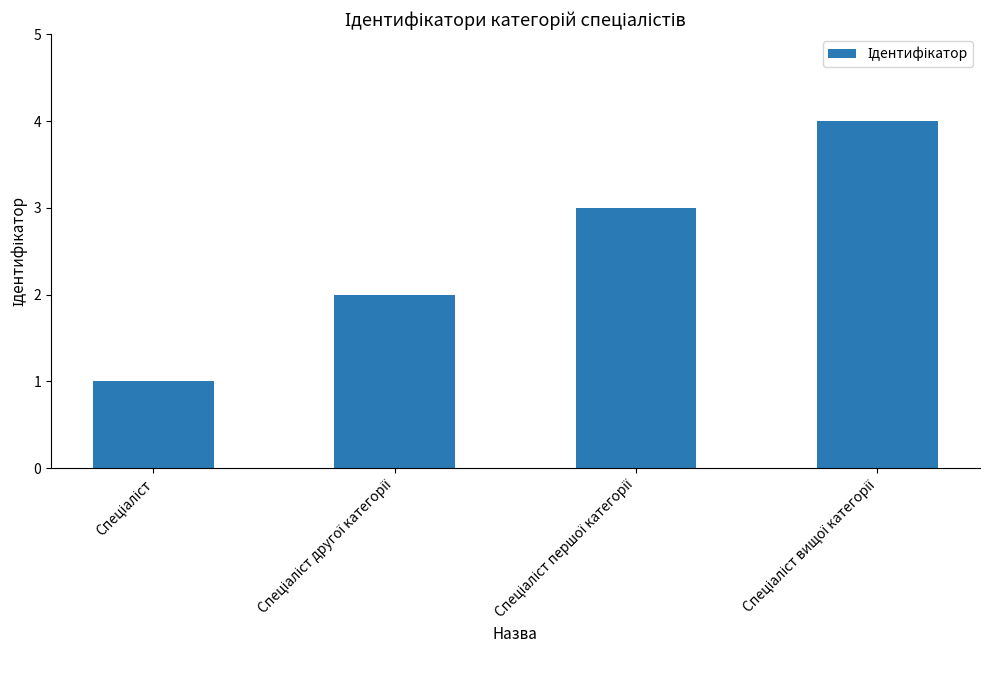

What is the difference between the maximum and minimum values?

3